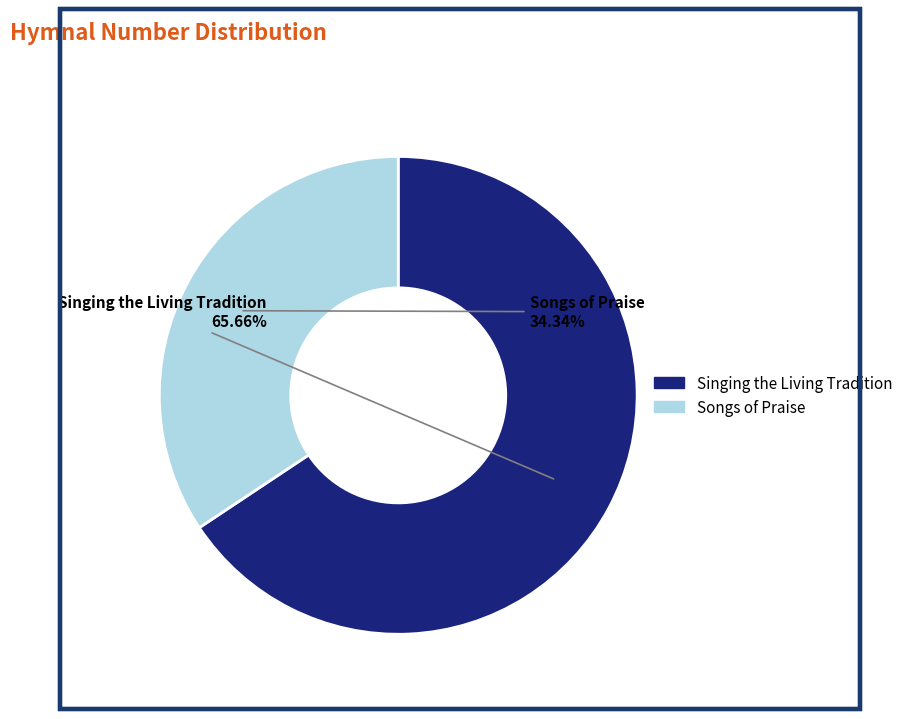

Which category accounts for the majority?

Singing the Living Tradition